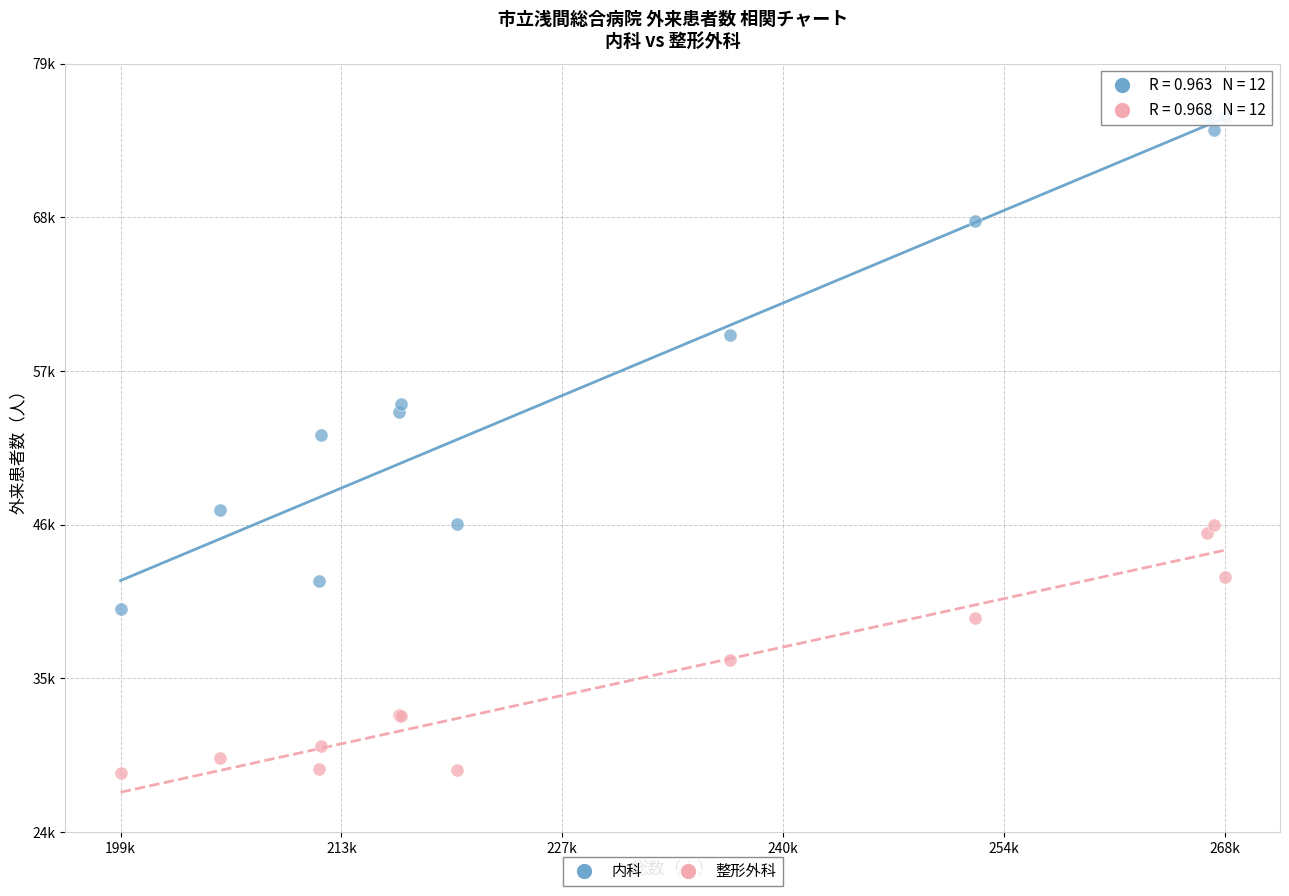

Which series has the largest Y range (max minus min)?

内科